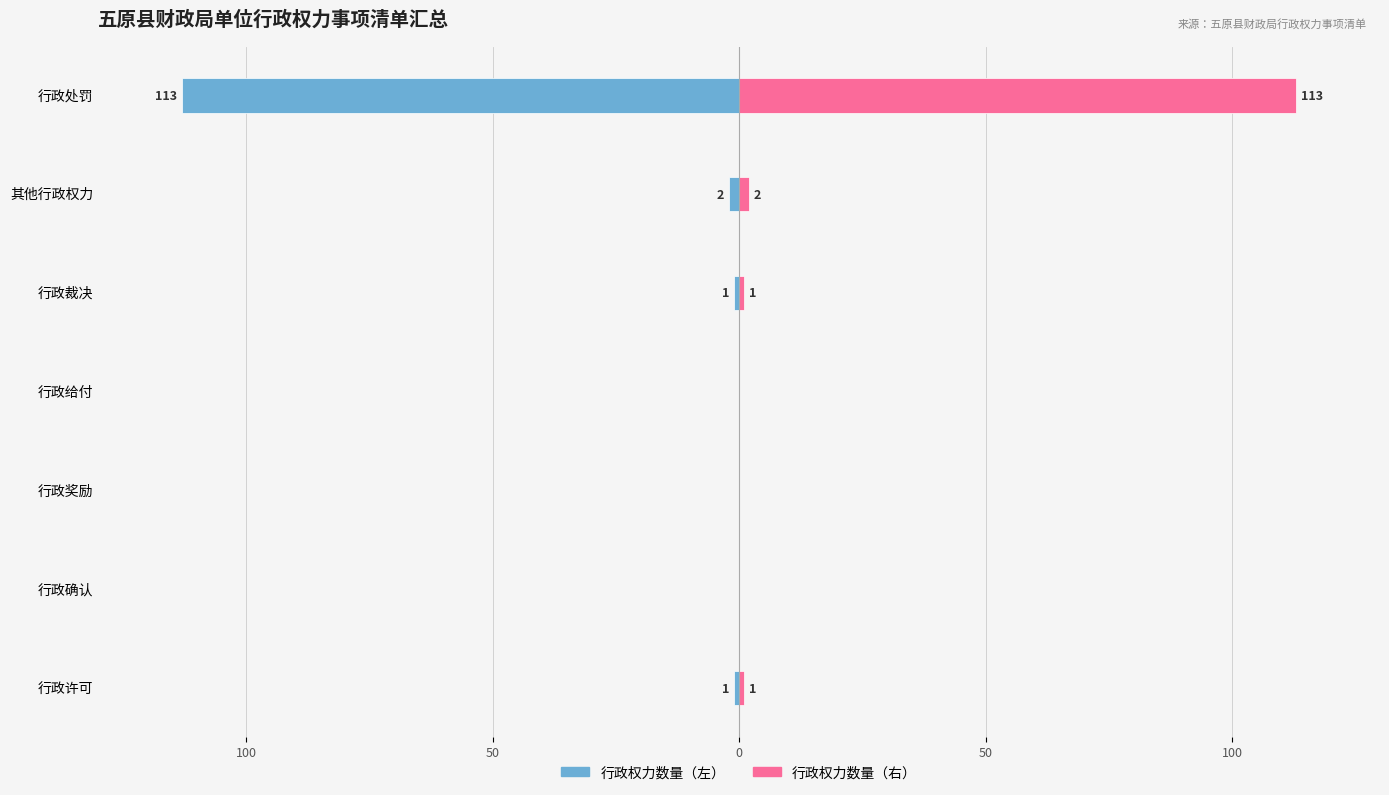

At how many categories does at least one series exceed -17?

7